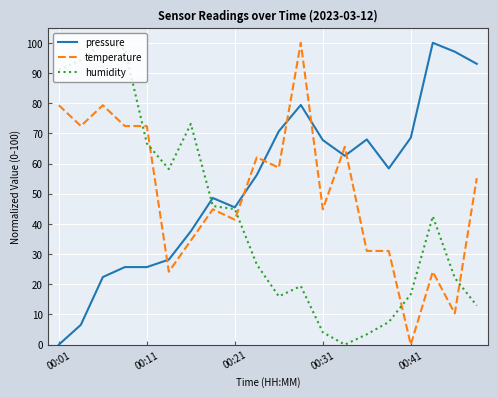

True or false: pressure and temperature cross at least once.

True